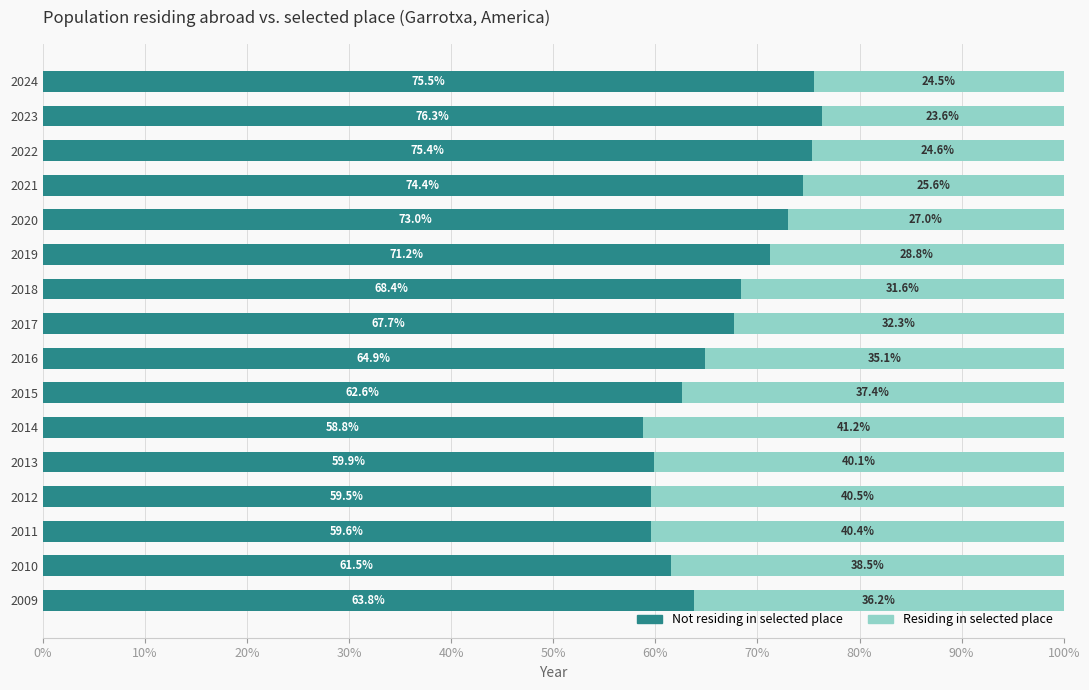

What is the total value across all series at 2014?

100.0